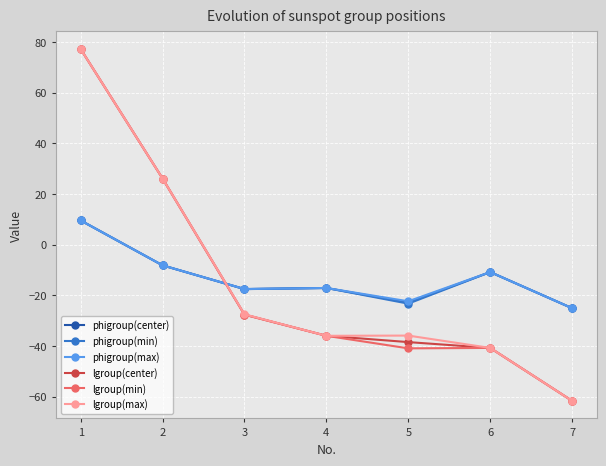

Which category has the highest value in the phigroup(min) series?

1